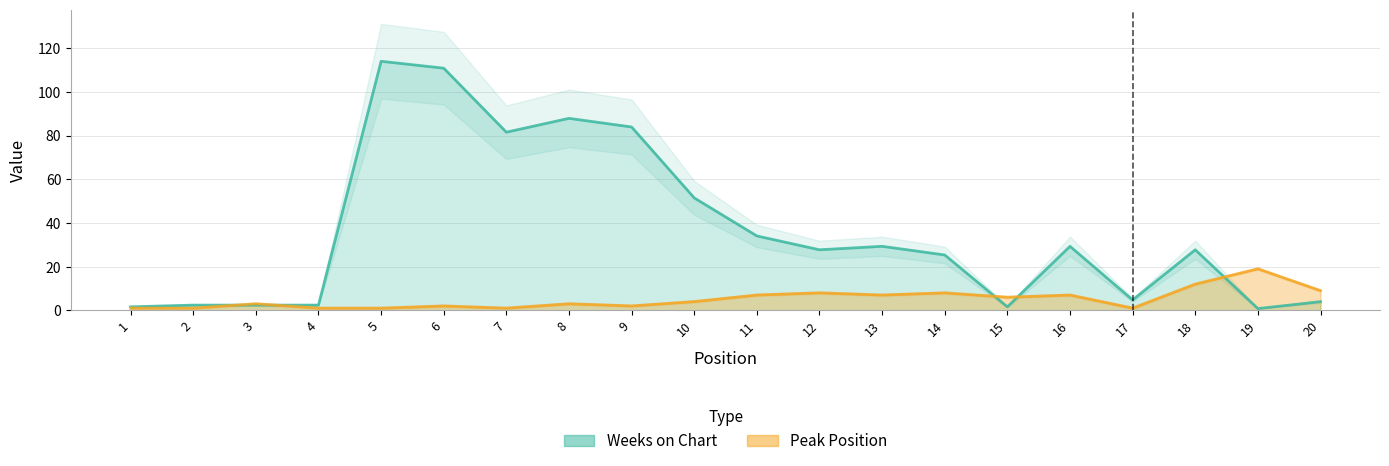

What are all the series names shown in the legend?

Peak Position, Weeks on Chart